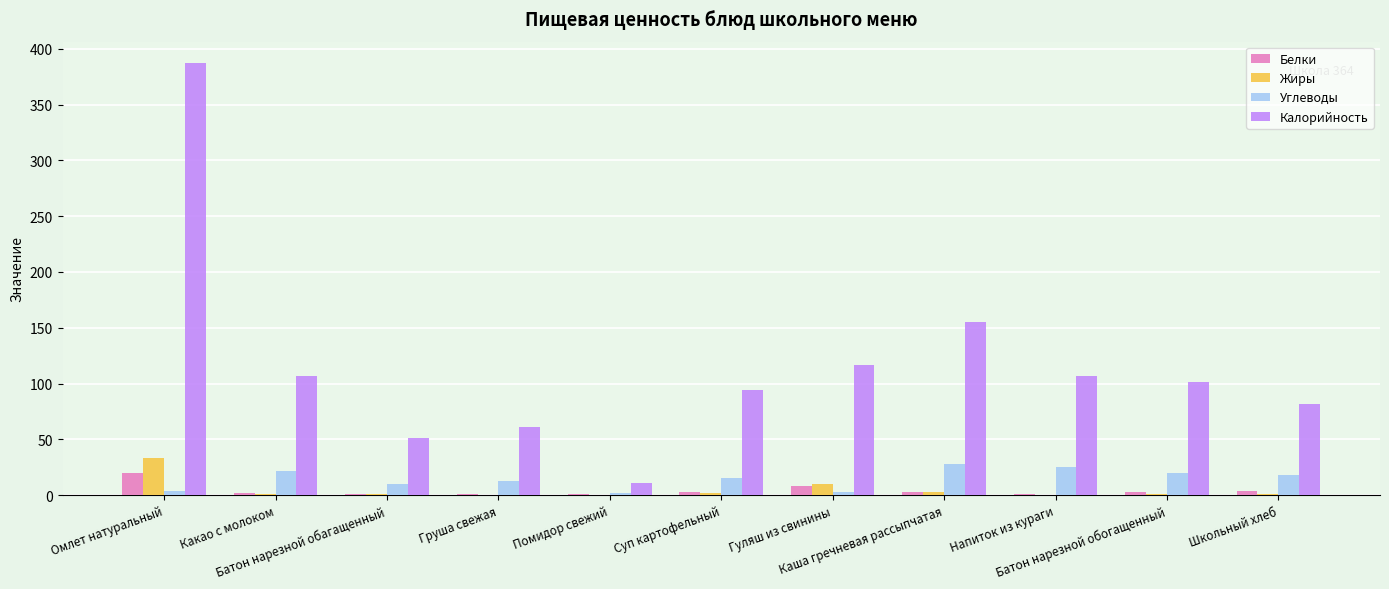

What are all the series names shown in the legend?

Белки, Жиры, Углеводы, Калорийность